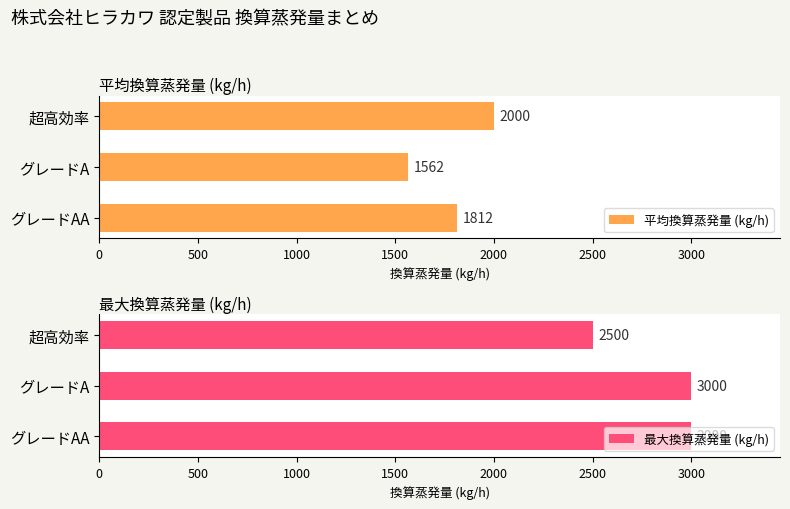

Reading left to right, transcribe all the data shown in this chart.

平均換算蒸発量 (kg/h): 1812.5	1562.5	2000.0
最大換算蒸発量 (kg/h): 3000.0	3000.0	2500.0